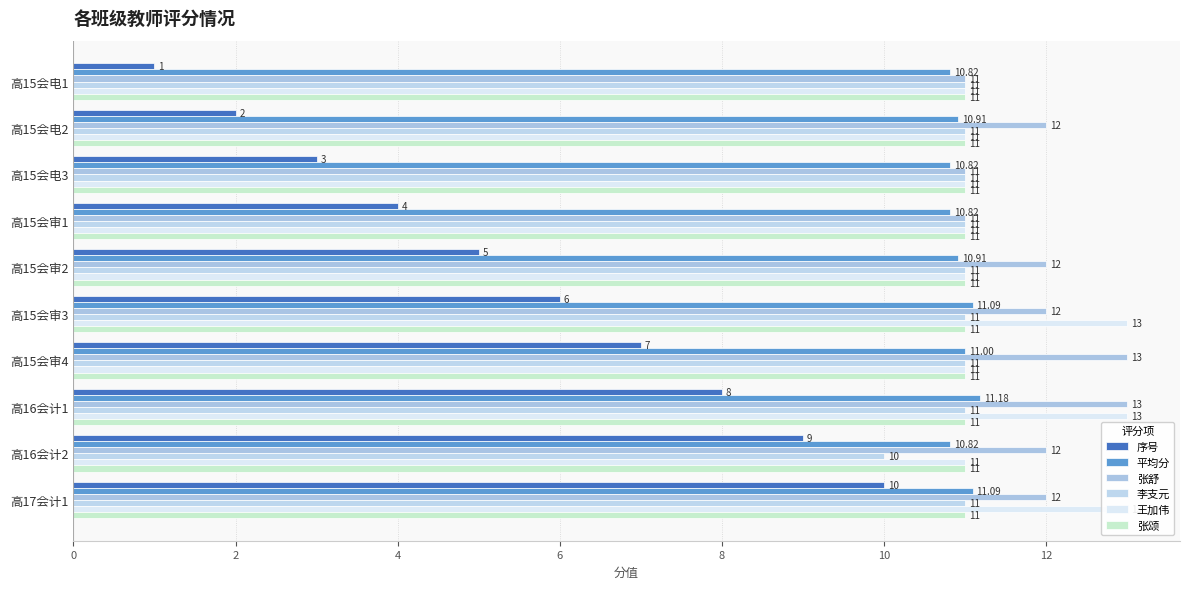

Which has a higher value, 2 or 8?

8